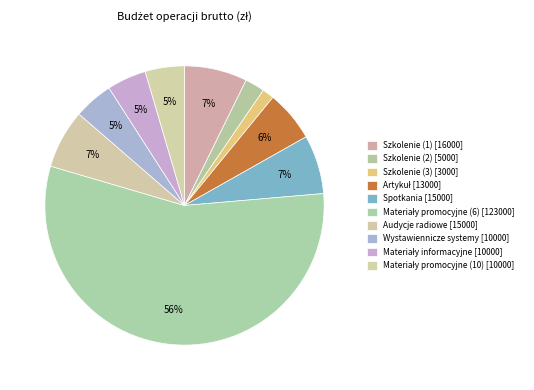

Which slice is the smallest?

Szkolenie (3)